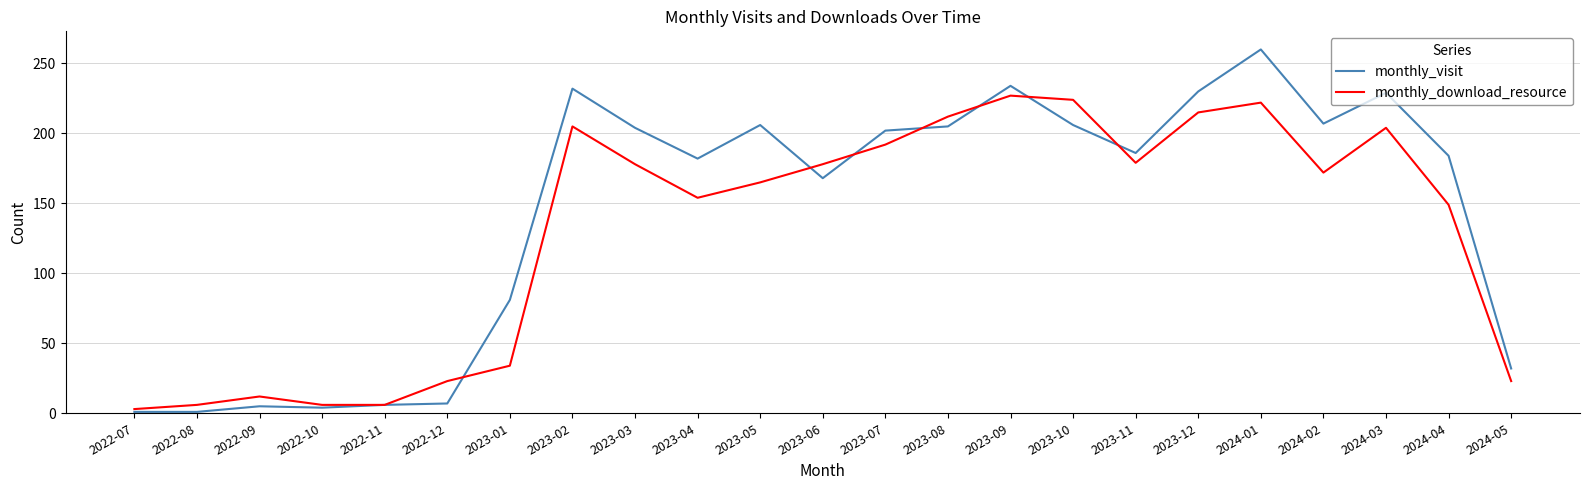

Is it true that monthly_download_resource equals 100 at 2023-09?

False